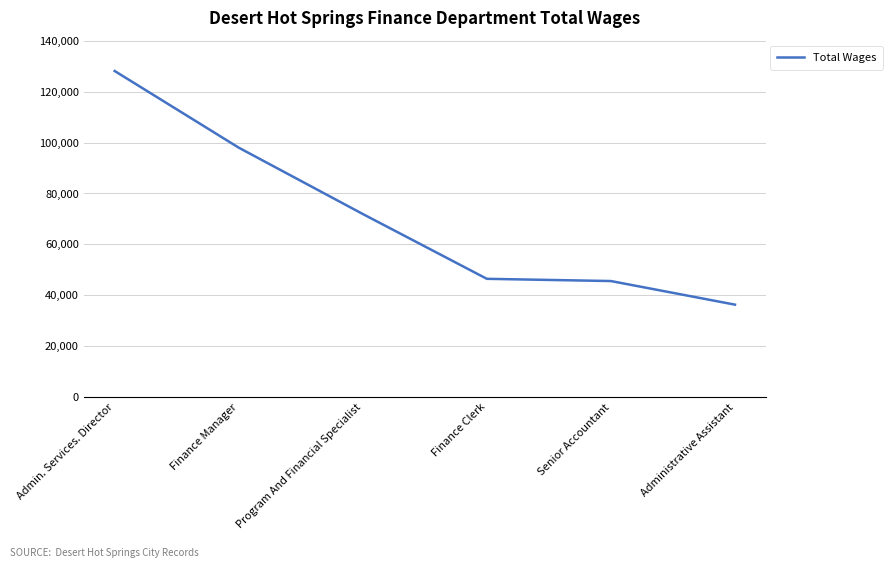

What is the sum of all values?

426500